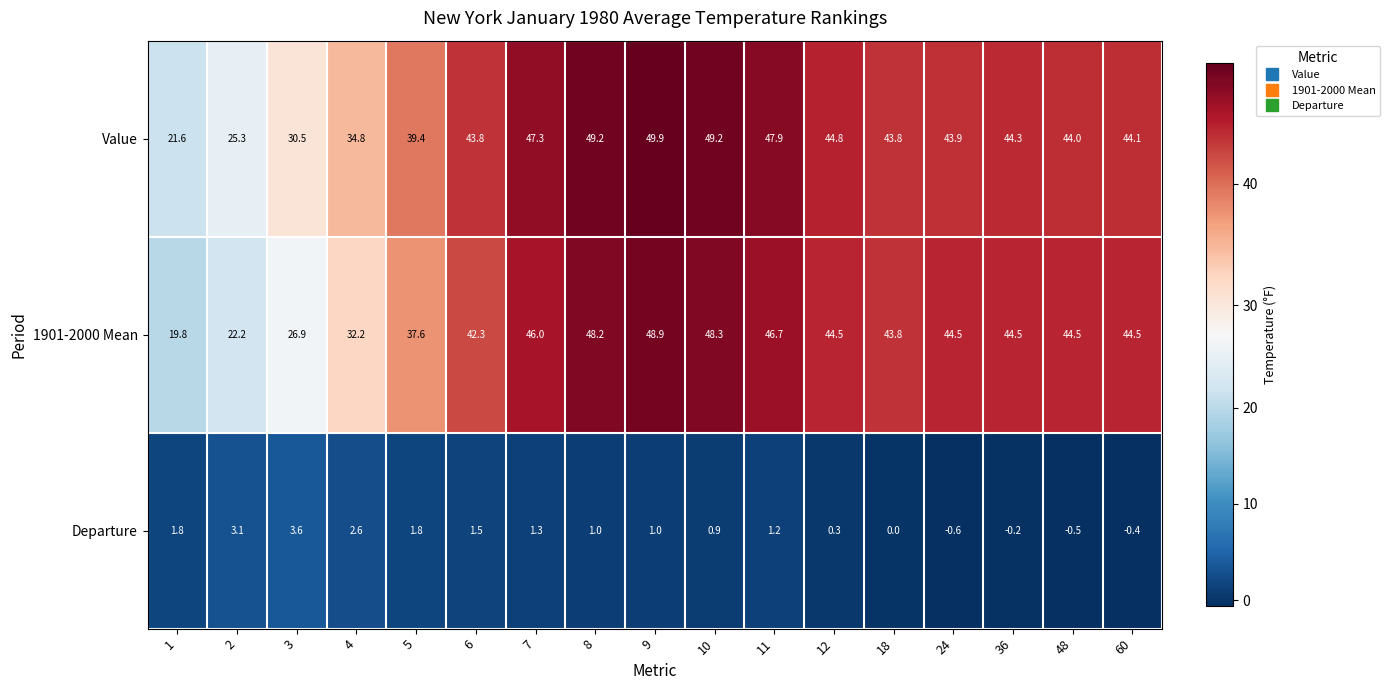

What is the difference between the highest and lowest values at 18?

43.8